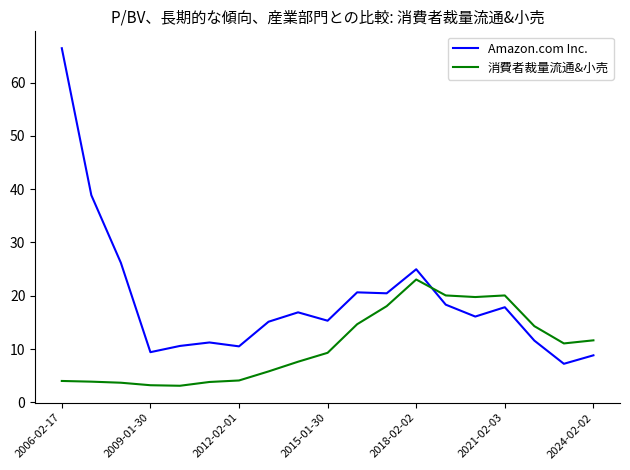

Which series has the largest total across all categories?

Amazon.com Inc.